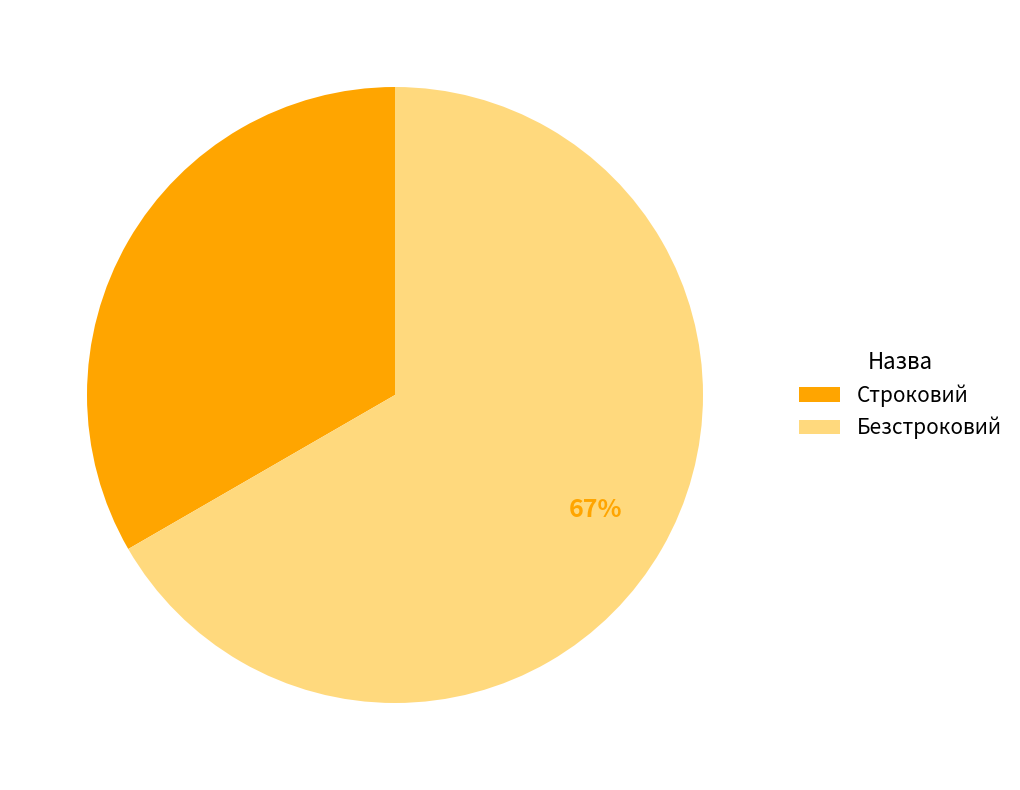

The Безстроковий slice represents 56% of the pie. True or false?

False